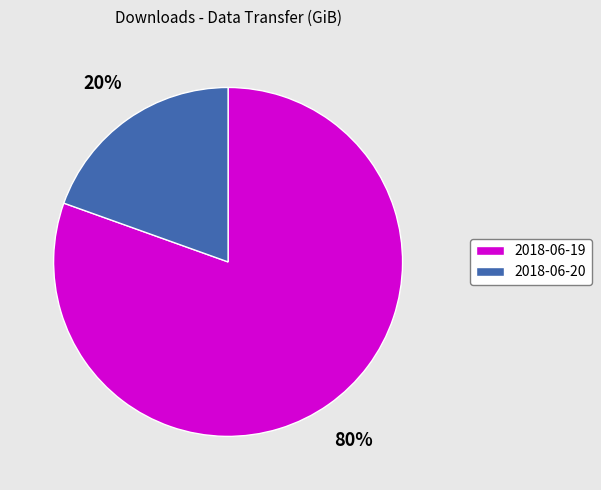

What is the largest slice in the pie chart?

2018-06-19